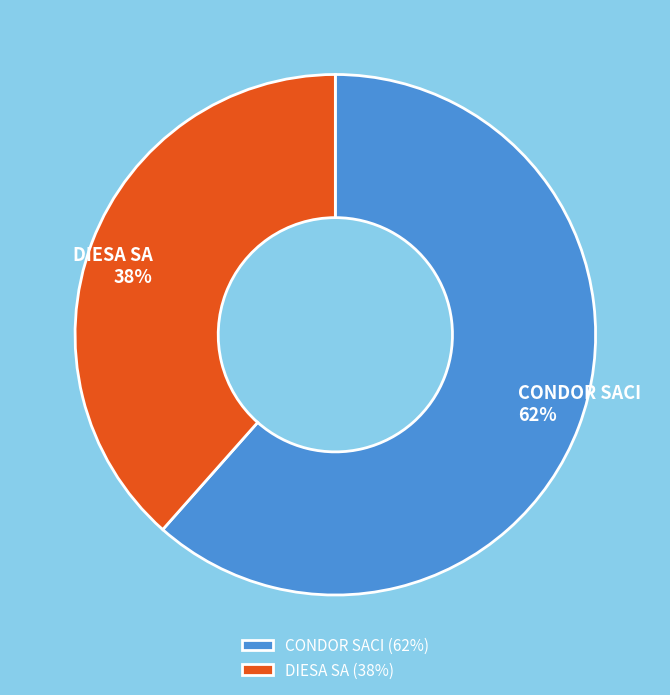

What is the largest slice in the pie chart?

CONDOR SACI